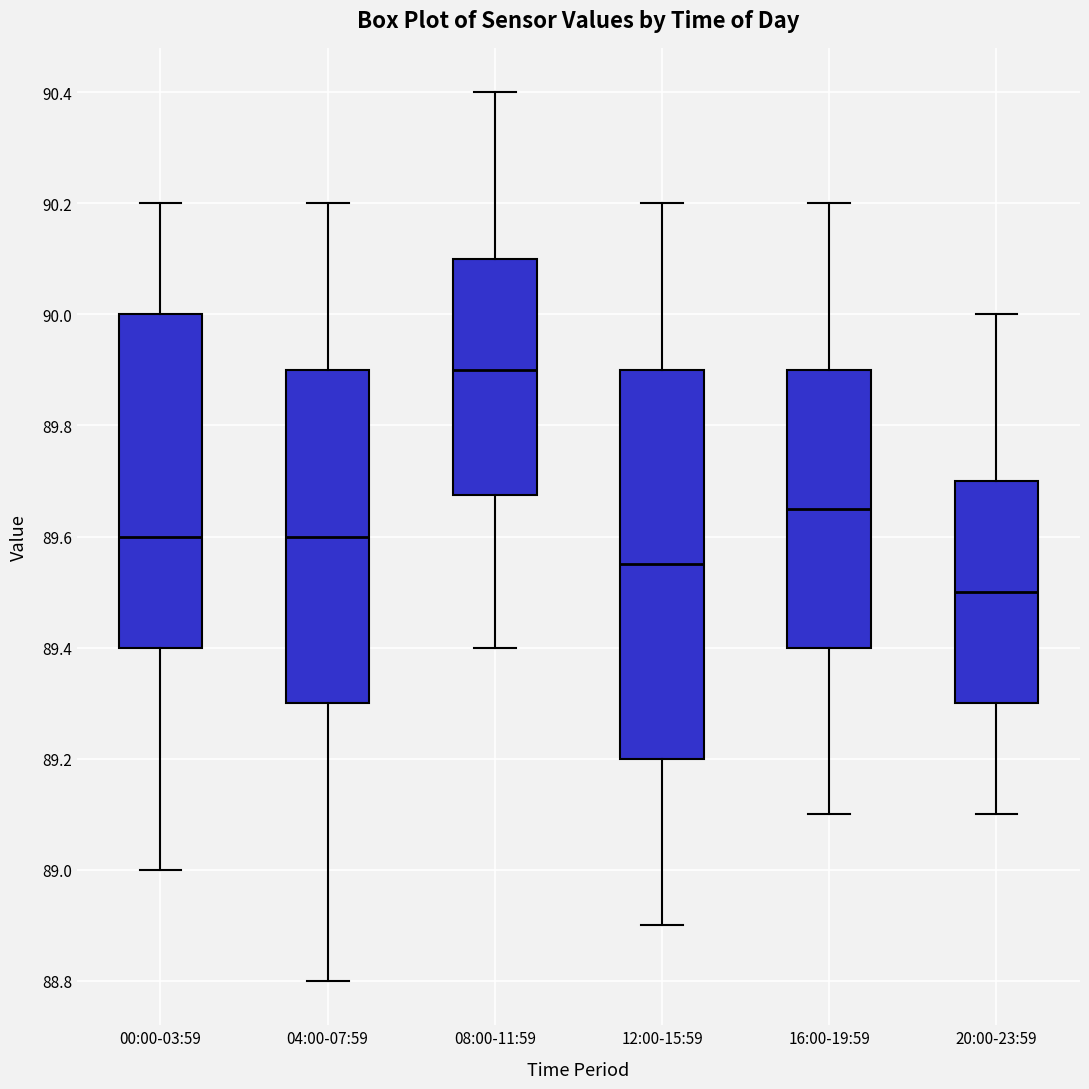

Which box has the highest median line?

08:00-11:59